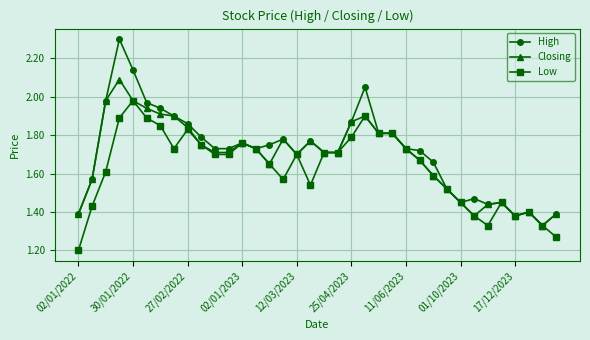

At how many categories does at least one series exceed 2?

3